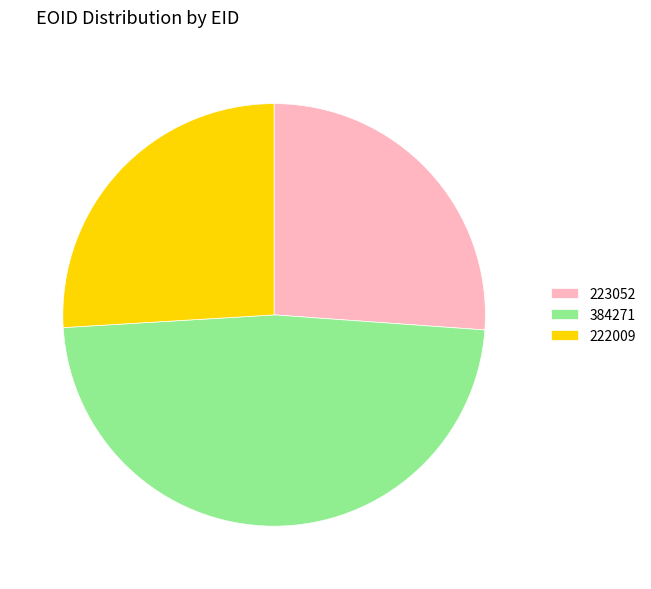

Which category has the biggest portion of the pie?

384271